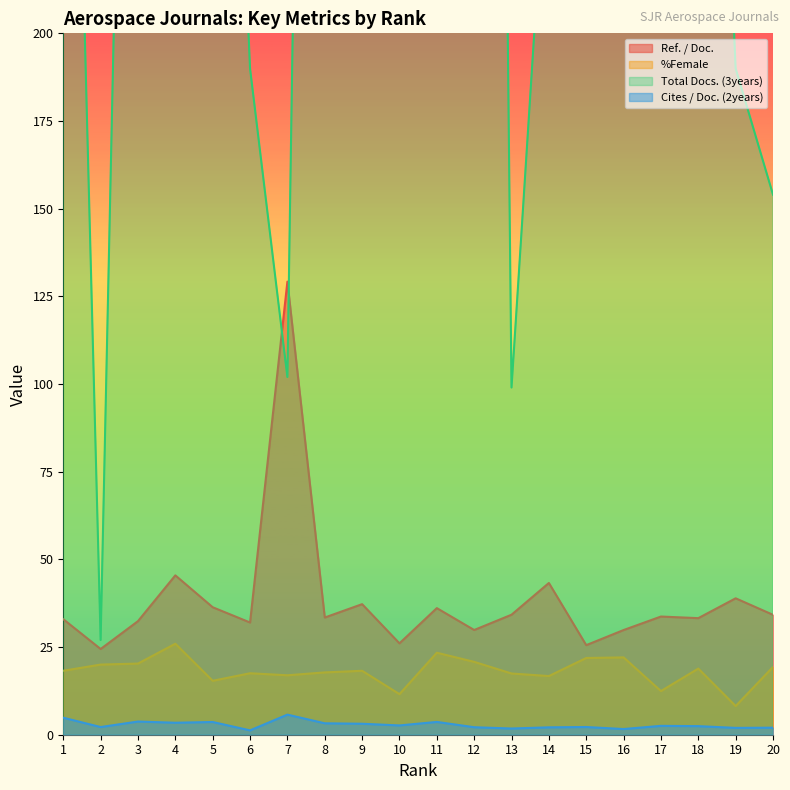

Reading left to right, transcribe all the data shown in this chart.

Ref. / Doc.: 32.9	24.4	32.4	45.4	36.4	32.0	129.2	33.4	37.2	26.1	36.1	29.9	34.2	43.3	25.5	29.9	33.7	33.2	38.9	34.2
%Female: 18.2	20.0	20.3	25.9	15.4	17.5	16.9	17.8	18.2	11.6	23.4	20.8	17.5	16.7	21.9	22.1	12.4	18.9	8.2	19.3
Total Docs. (3years): 434.0	27.0	521.0	529.0	437.0	190.0	102.0	793.0	789.0	655.0	1629.0	1101.0	99.0	265.0	884.0	269.0	853.0	438.0	190.0	154.0
Cites / Doc. (2years): 4.8	2.2	3.8	3.4	3.6	1.2	5.7	3.3	3.1	2.6	3.6	2.1	1.8	2.1	2.2	1.6	2.5	2.5	1.9	2.0